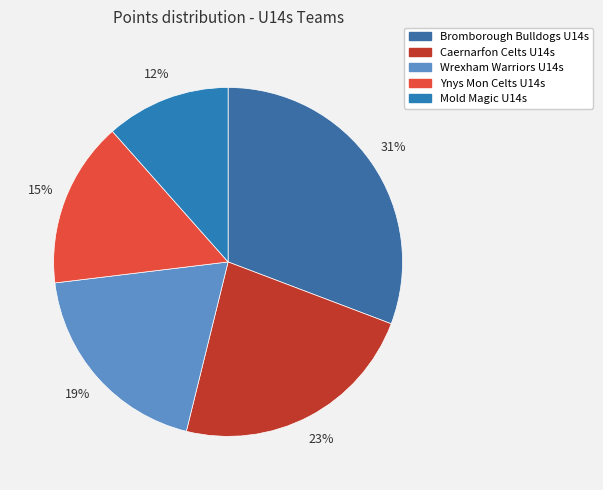

Does Ynys Mon Celts U14s represent more than half of the total?

No